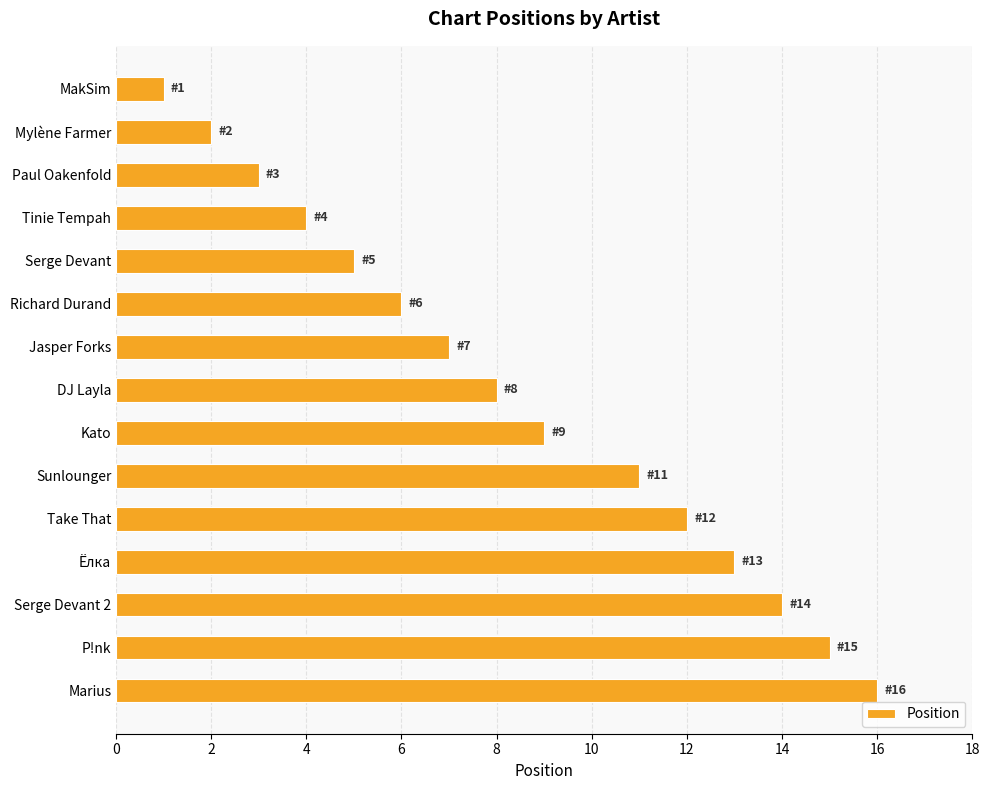

Reading top to bottom, list all the values displayed in this chart.

MakSim=1	Mylène Farmer=2	Paul Oakenfold=3	Tinie Tempah=4	Serge Devant=5	Richard Durand=6	Jasper Forks=7	DJ Layla=8	Kato=9	Sunlounger=11	Take That=12	Ёлка=13	Serge Devant 2=14	P!nk=15	Marius=16